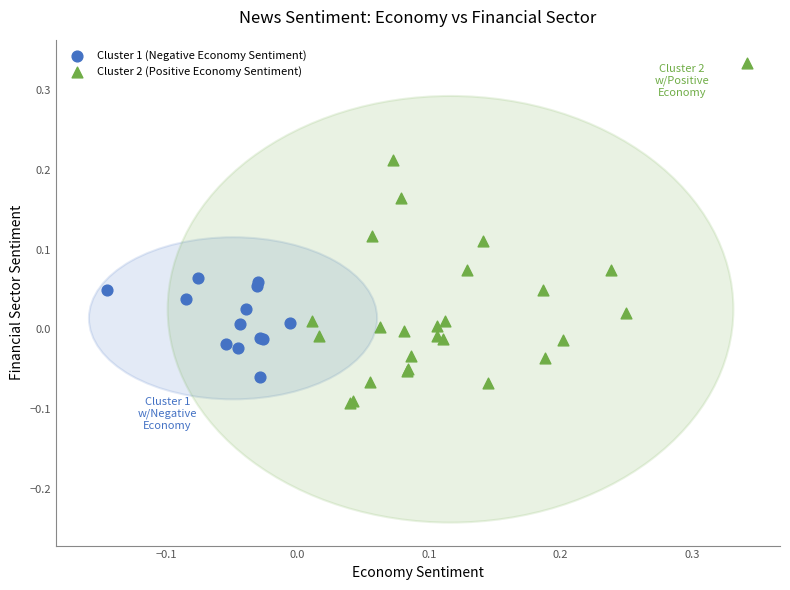

Which series contains the lowest Y value?

Cluster 2 (Positive Economy Sentiment)